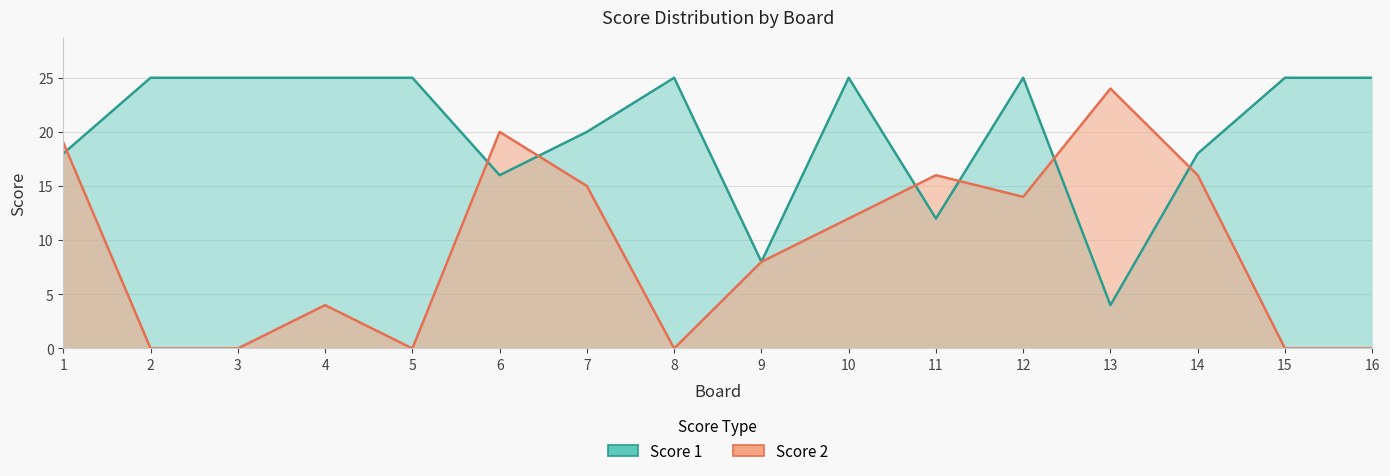

The Score 1 series shows 25 at 3. True or false?

True